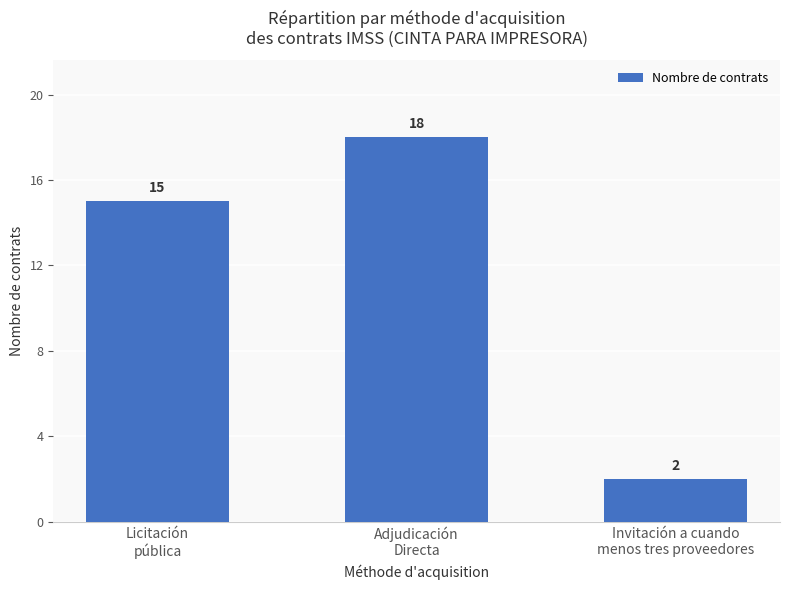

What value does the data have at Licitación
pública, to the nearest 5?

15